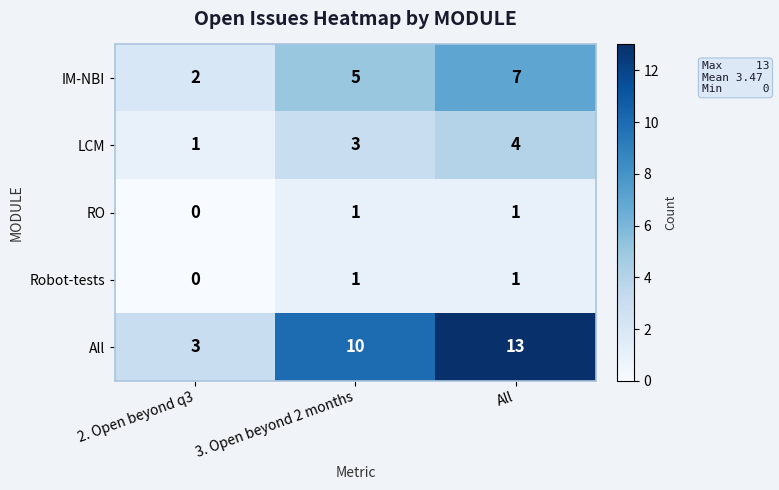

Reading right to left, what are all the values shown in this chart?

IM-NBI: 7	5	2
LCM: 4	3	1
RO: 1	1	0
Robot-tests: 1	1	0
All: 13	10	3